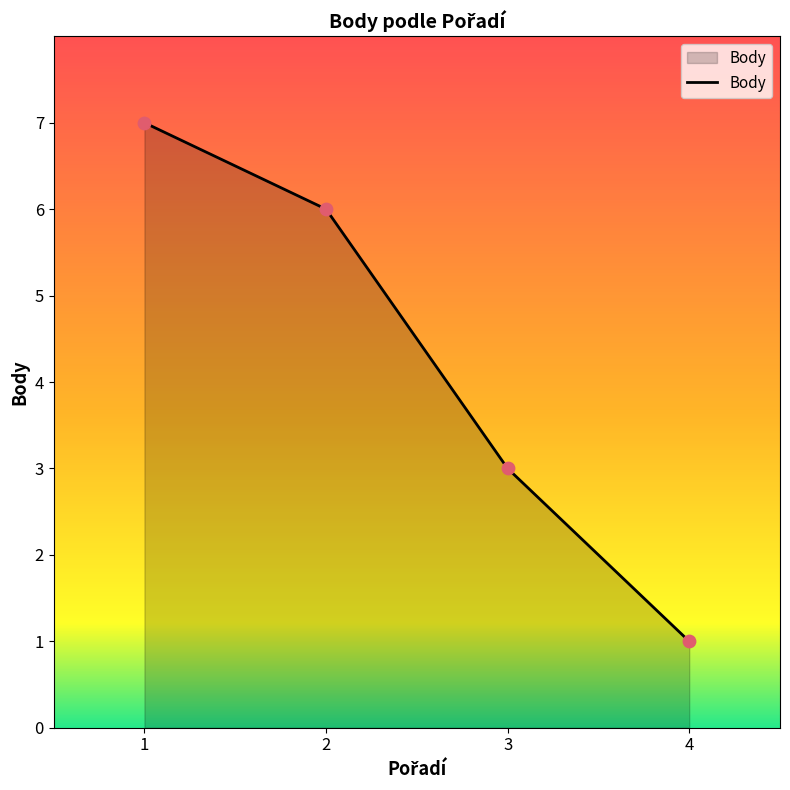

Which has a higher value, 2 or 3?

2